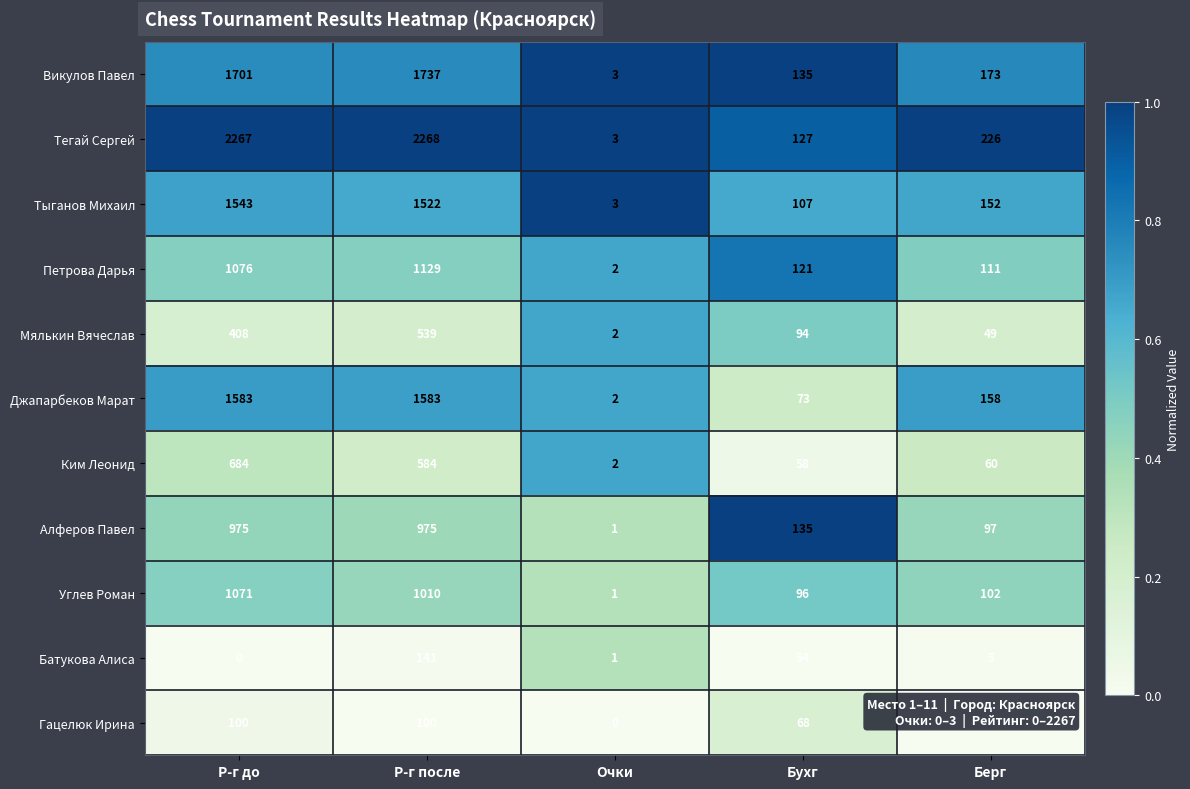

Rank the series by their maximum value, from lowest to highest.

Гацелюк Ирина, Батукова Алиса, Мялькин Вячеслав, Ким Леонид, Алферов Павел, Углев Роман, Петрова Дарья, Тыганов Михаил, Джапарбеков Марат, Викулов Павел, Тегай Сергей